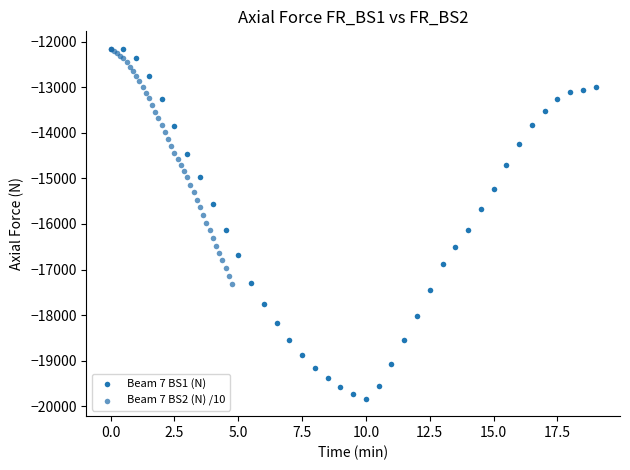

Which series has the largest Y range (max minus min)?

Beam 7 BS1 (N)